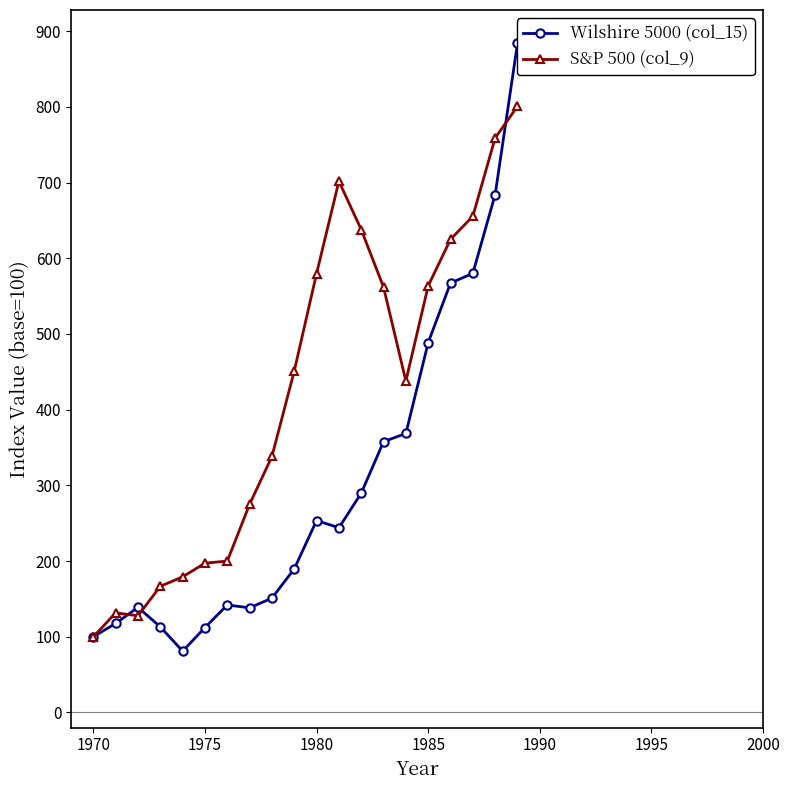

At which label does S&P 500 (col_9) reach its minimum?

1970